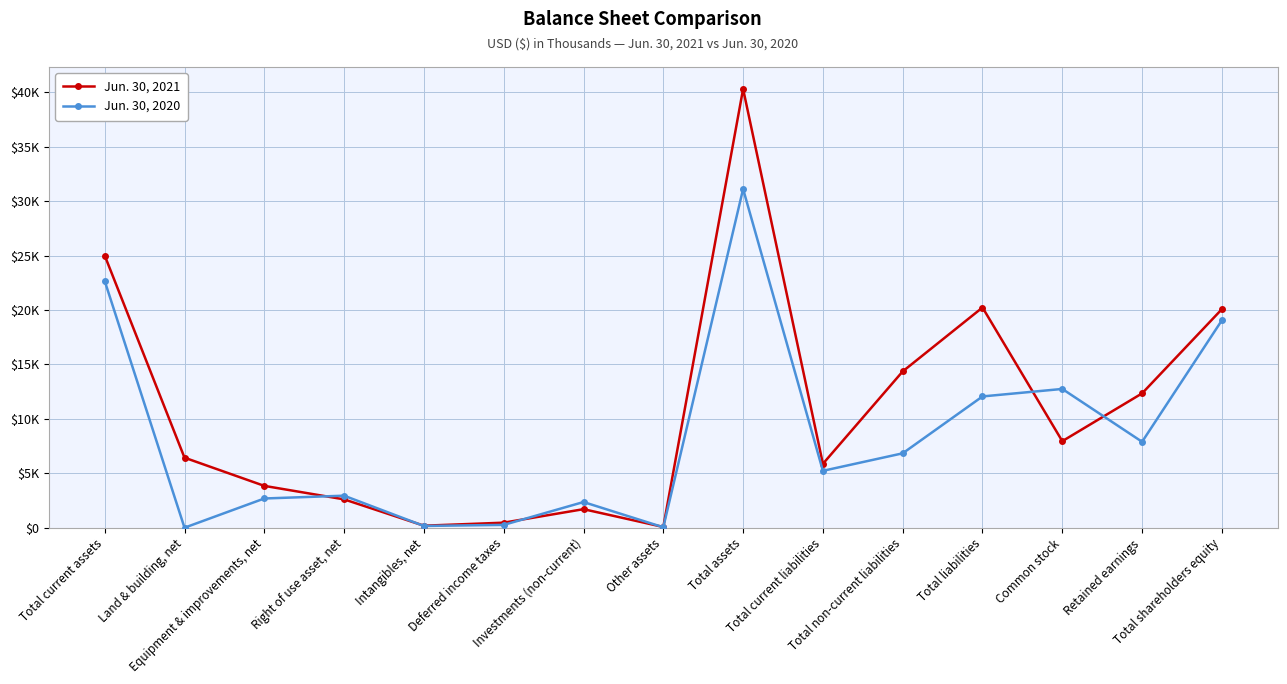

Read the Jun. 30, 2021 value at Right of use asset, net.

2605